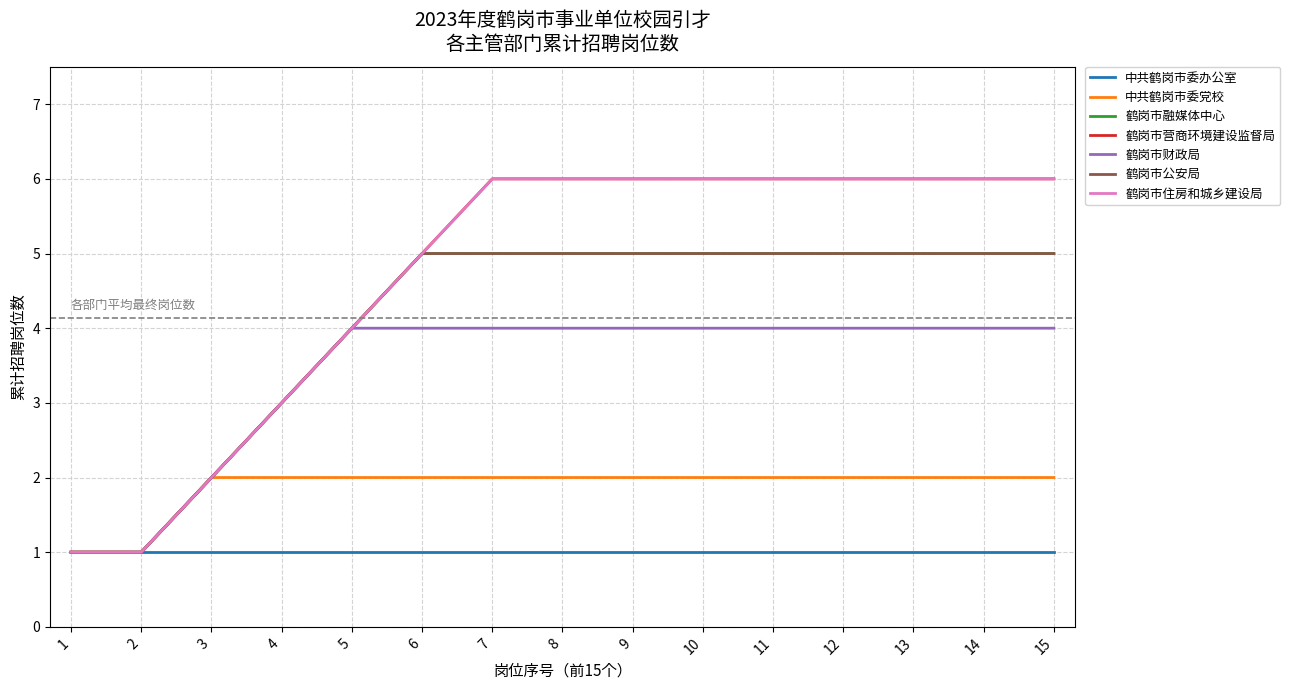

Is this an area chart (filled region under the line)?

No